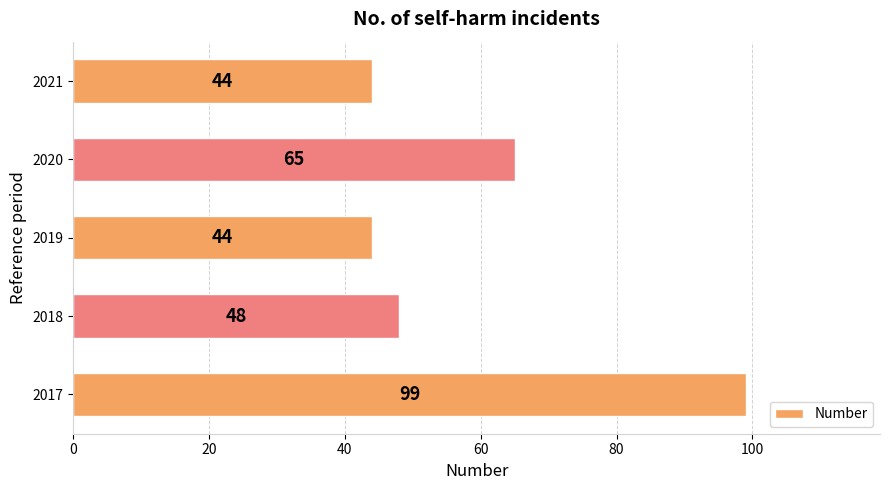

Reading bottom to top, extract all data points from this chart.

2017=99	2018=48	2019=44	2020=65	2021=44